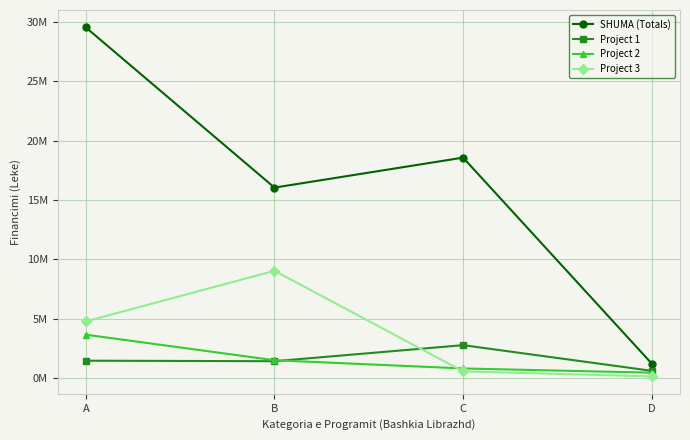

What is the highest value of the Project 2 series?

3661644